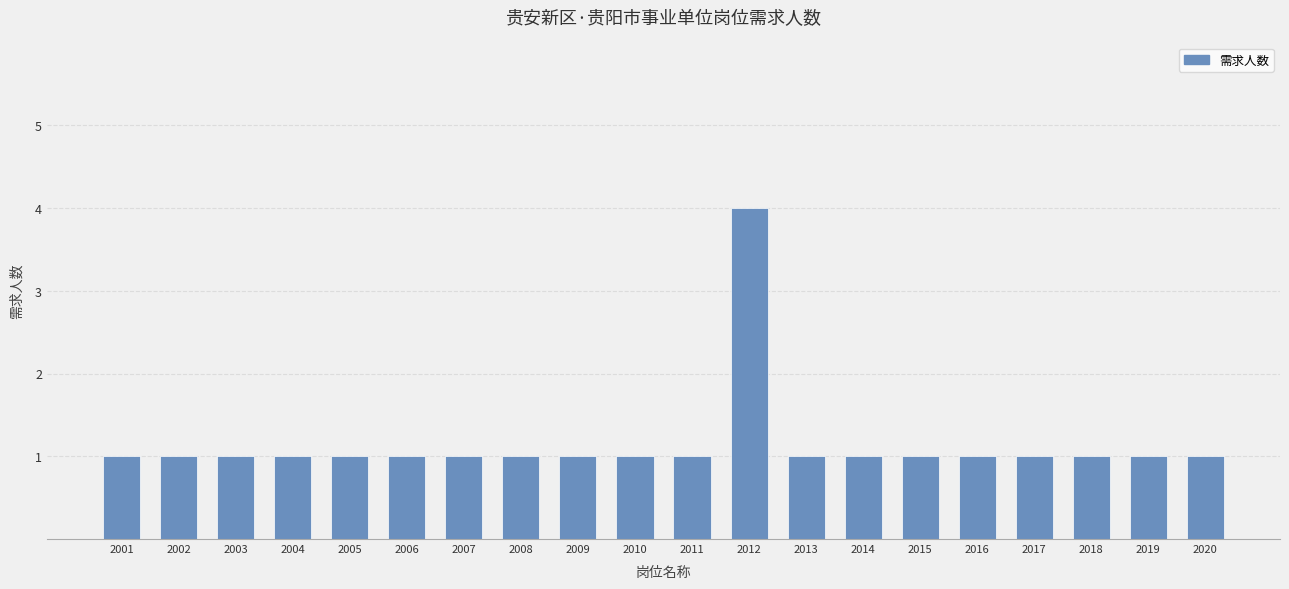

Approximately how many times larger is the value at 2012 compared to 2008?

4.0